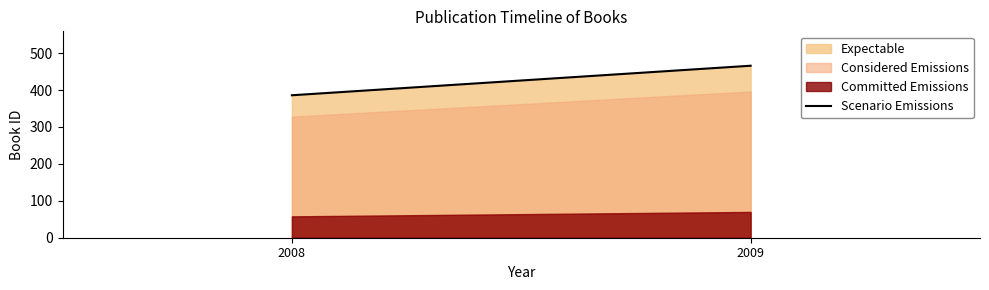

How many lines are shown in the chart?

3